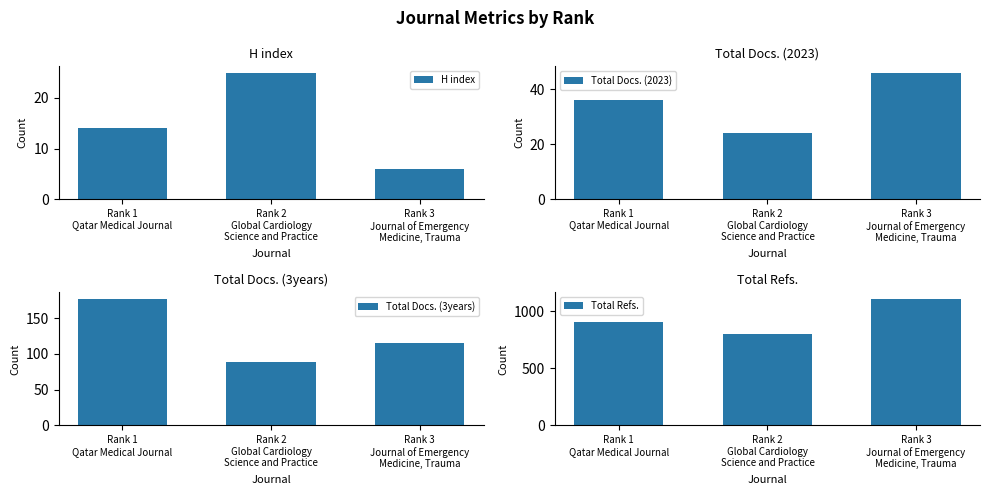

Reading right to left, list all the values displayed in this chart.

H index: Rank 3
Journal of Emergency
Medicine, Trauma=6	Rank 2
Global Cardiology
Science and Practice=25	Rank 1
Qatar Medical Journal=14
Total Docs. (2023): Rank 3
Journal of Emergency
Medicine, Trauma=46	Rank 2
Global Cardiology
Science and Practice=24	Rank 1
Qatar Medical Journal=36
Total Docs. (3years): Rank 3
Journal of Emergency
Medicine, Trauma=115	Rank 2
Global Cardiology
Science and Practice=88	Rank 1
Qatar Medical Journal=177
Total Refs.: Rank 3
Journal of Emergency
Medicine, Trauma=1111	Rank 2
Global Cardiology
Science and Practice=805	Rank 1
Qatar Medical Journal=906